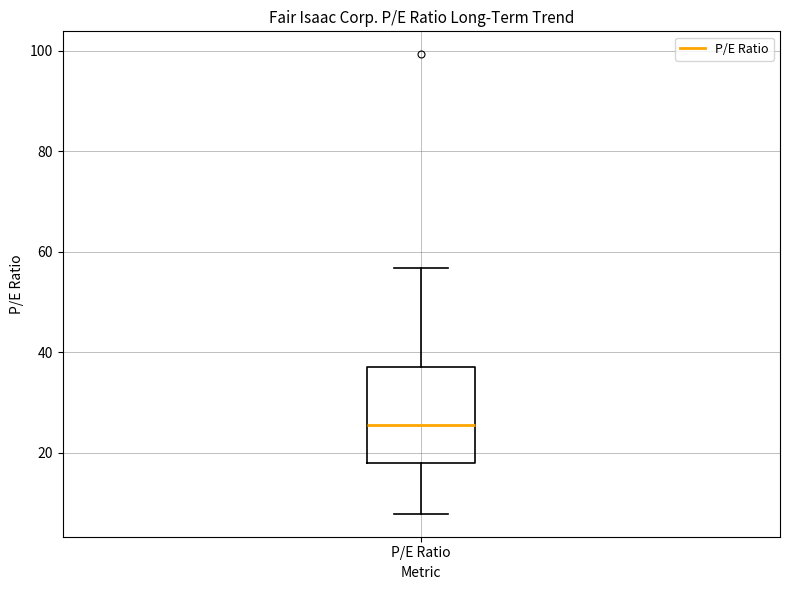

Transcribe this box plot: give where the median line is, the range the box spans, and where the two whiskers end, as read against the y-axis. The values are not printed on the chart, so give them approximately, as read against the axis.

median 26, box 18 to 36, whiskers 8 to 56